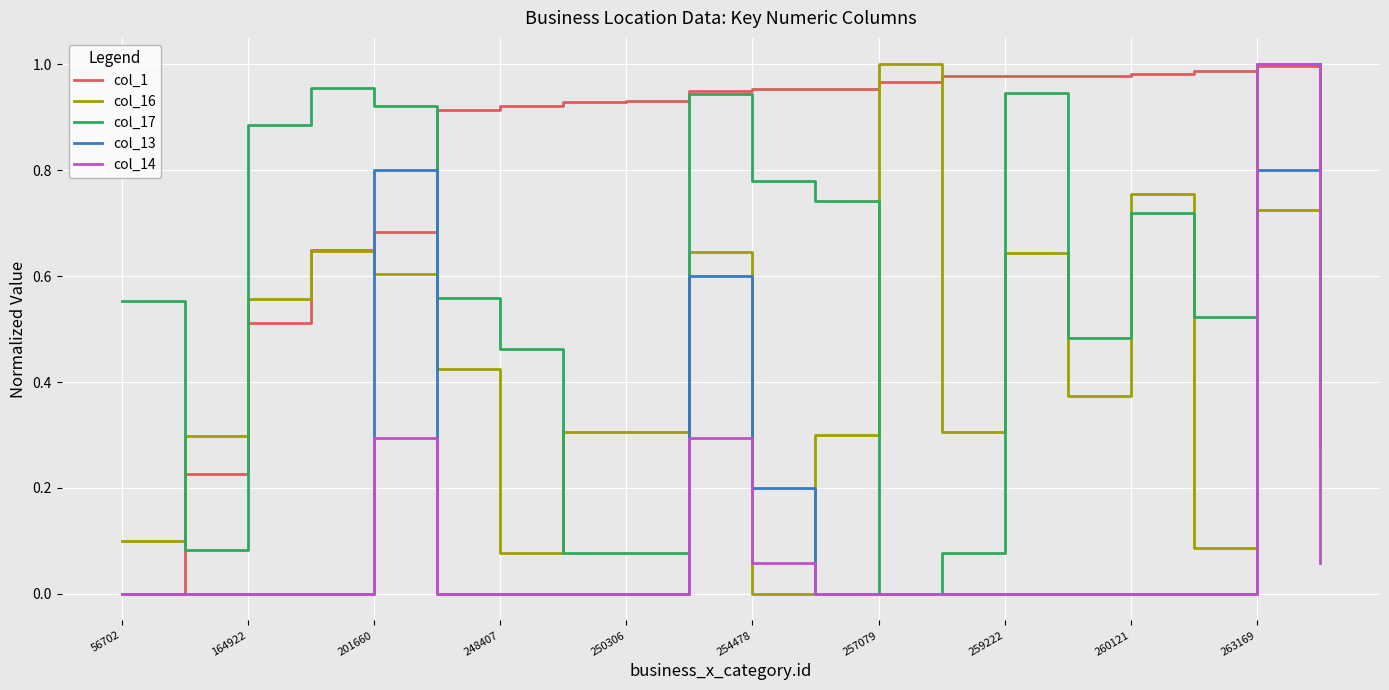

What is the sum of all col_16 values?

8.4